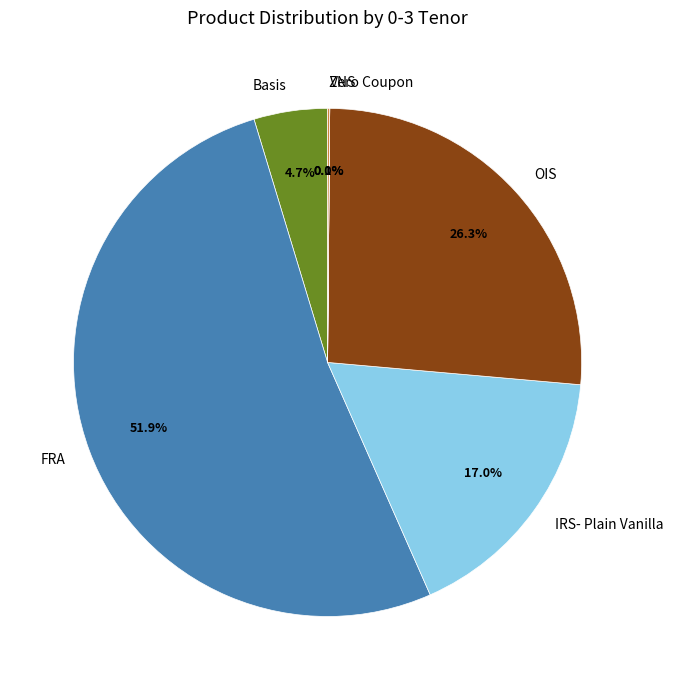

To the nearest percent, what percentage of the pie is OIS?

26%